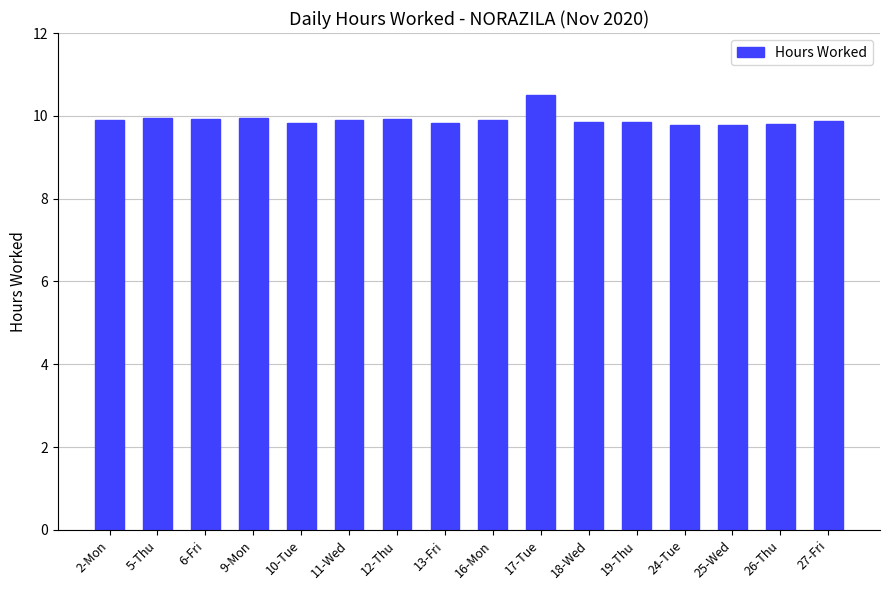

What is the maximum value shown in the chart?

10.5